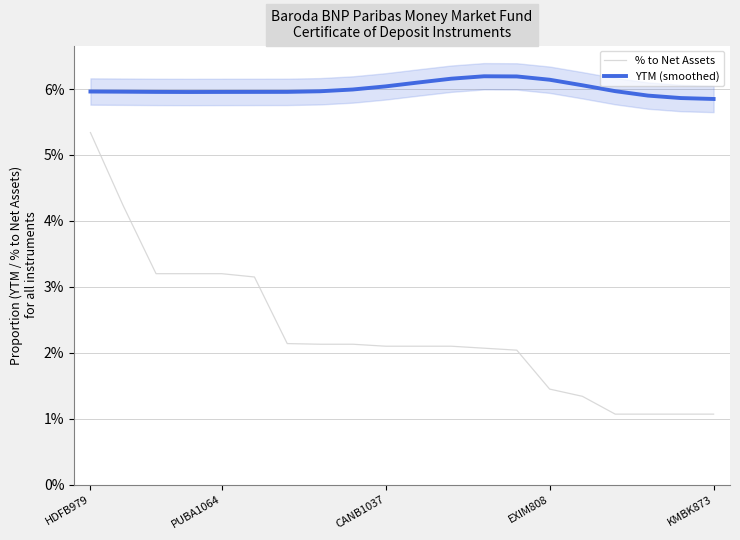

Between 10 and 11, which series saw the biggest shift?

YTM (smoothed)